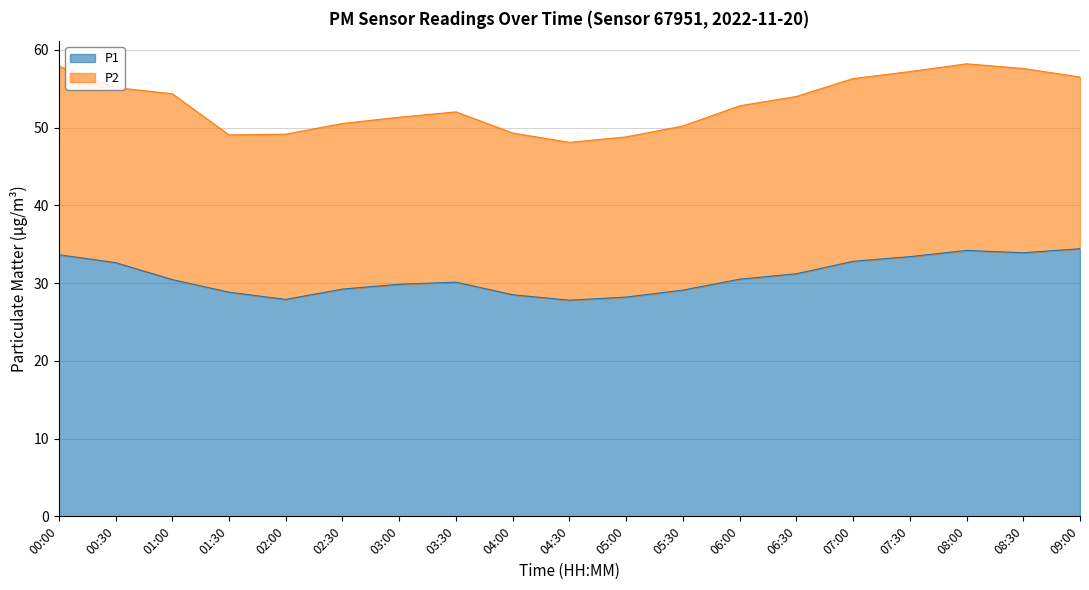

What position from the right is 07:30?

4